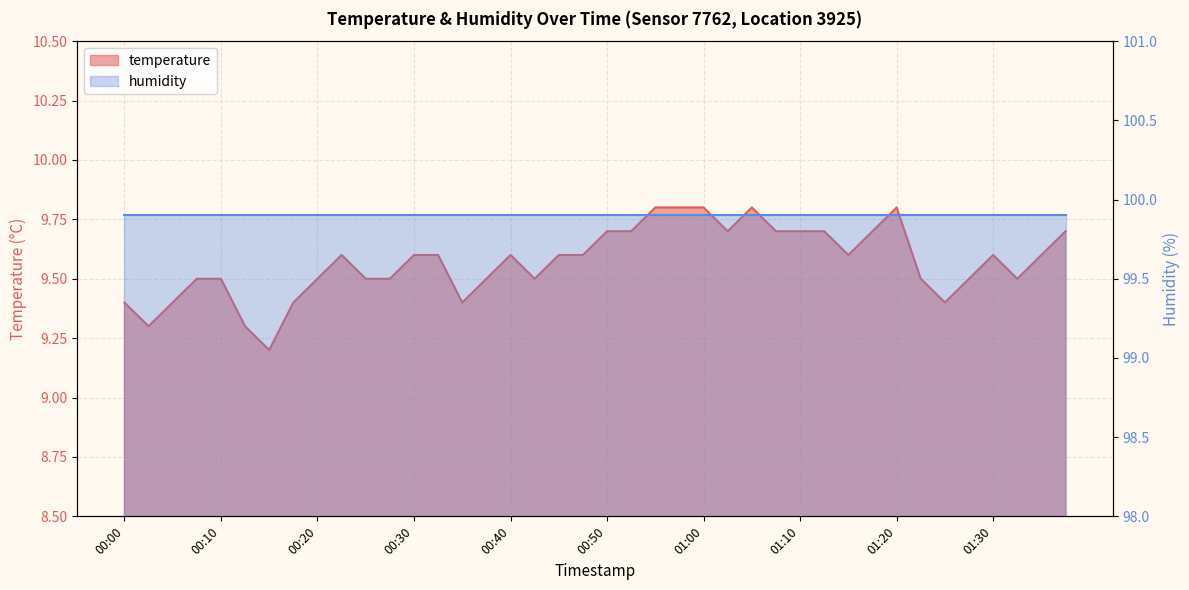

Reading left to right, what are all the values shown in this chart?

00:00=9.4	00:03=9.3	00:05=9.4	00:07=9.5	00:10=9.5	00:12=9.3	00:15=9.2	00:17=9.4	00:20=9.5	00:22=9.6	00:25=9.5	00:27=9.5	00:30=9.6	00:32=9.6	00:35=9.4	00:37=9.5	00:40=9.6	00:42=9.5	00:45=9.6	00:47=9.6	00:50=9.7	00:52=9.7	00:55=9.8	00:57=9.8	01:00=9.8	01:02=9.7	01:05=9.8	01:07=9.7	01:10=9.7	01:12=9.7	01:15=9.6	01:17=9.7	01:20=9.8	01:22=9.5	01:25=9.4	01:27=9.5	01:30=9.6	01:32=9.5	01:35=9.6	01:37=9.7